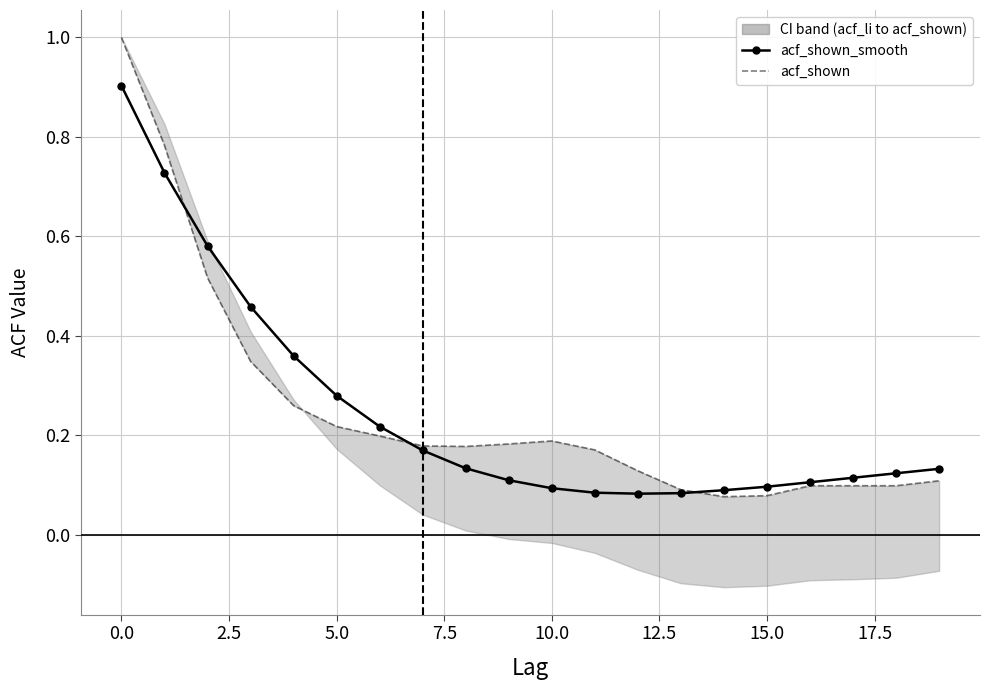

Which series ends up on top after the final intersection of acf_shown_smooth and acf_shown?

acf_shown_smooth